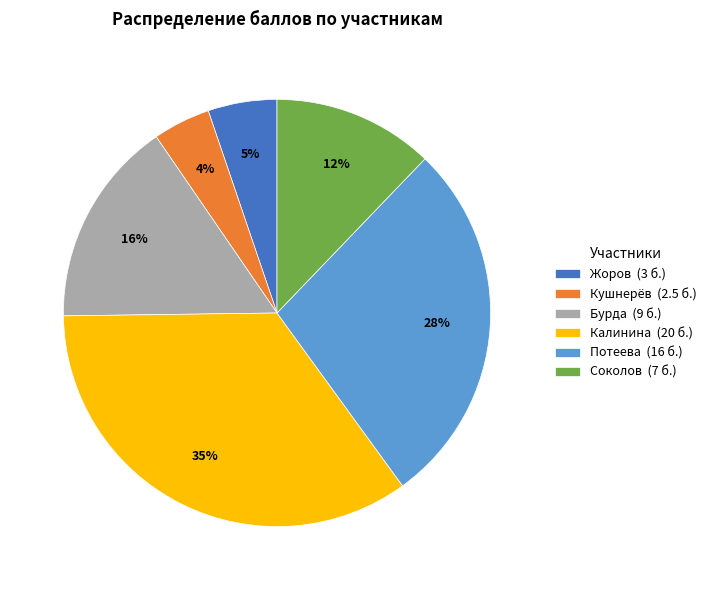

Do Калинина and Кушнерёв together represent more than half of the pie?

No